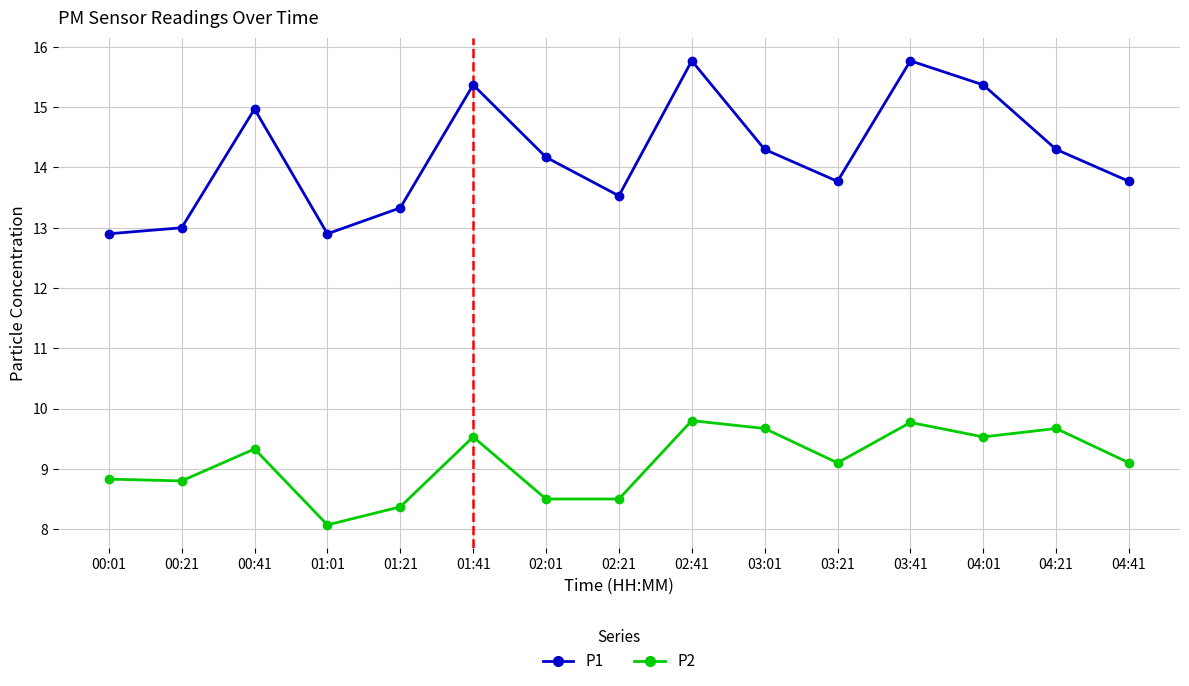

List the series in order of their overall mean, lowest first.

P2, P1